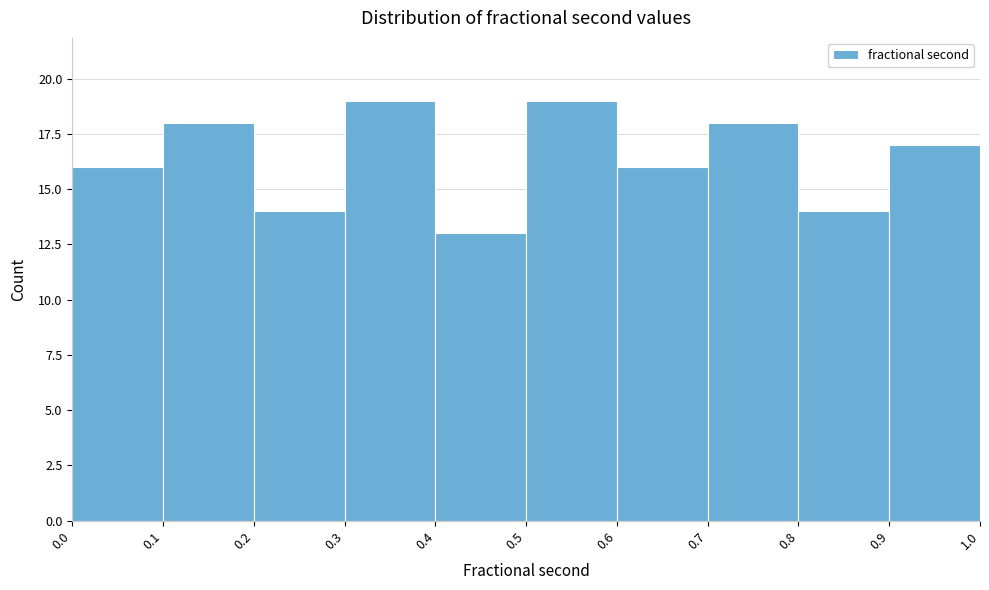

How tall is the bar that spans 0.1 to 0.2 on the x-axis? The values are not printed on the chart, so give them approximately, as read against the axis.

18